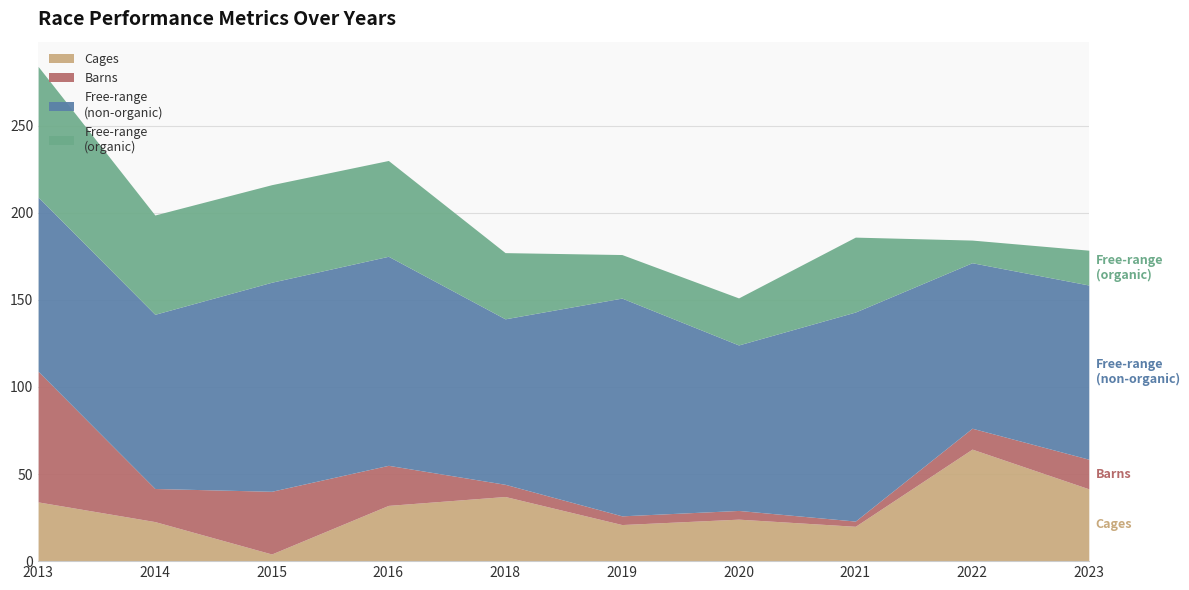

At which category is the sum across all series the highest?

2013